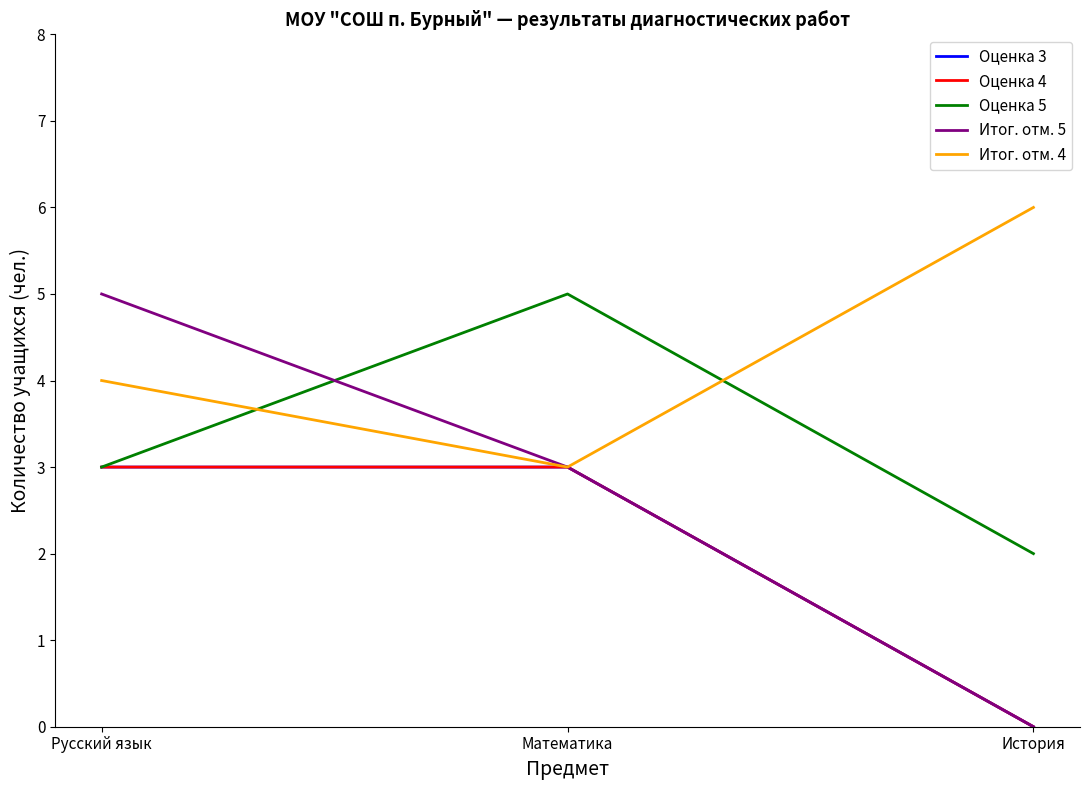

Rank the series at Русский язык from highest to lowest value.

Итог. отм. 5, Итог. отм. 4, Оценка 3, Оценка 4, Оценка 5